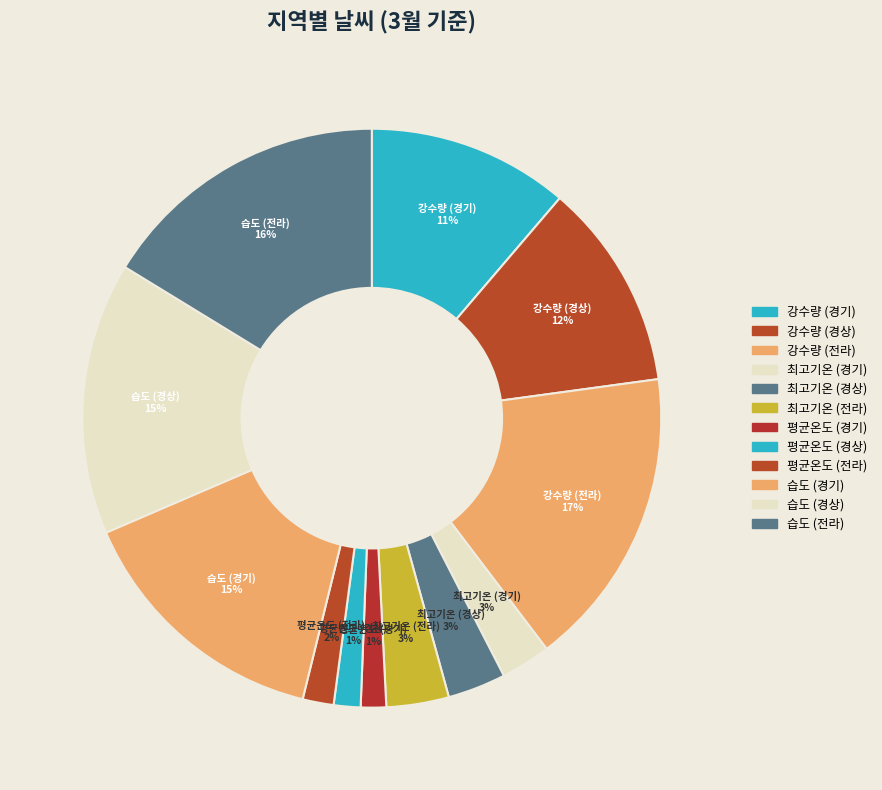

How many slices are in this pie chart?

12